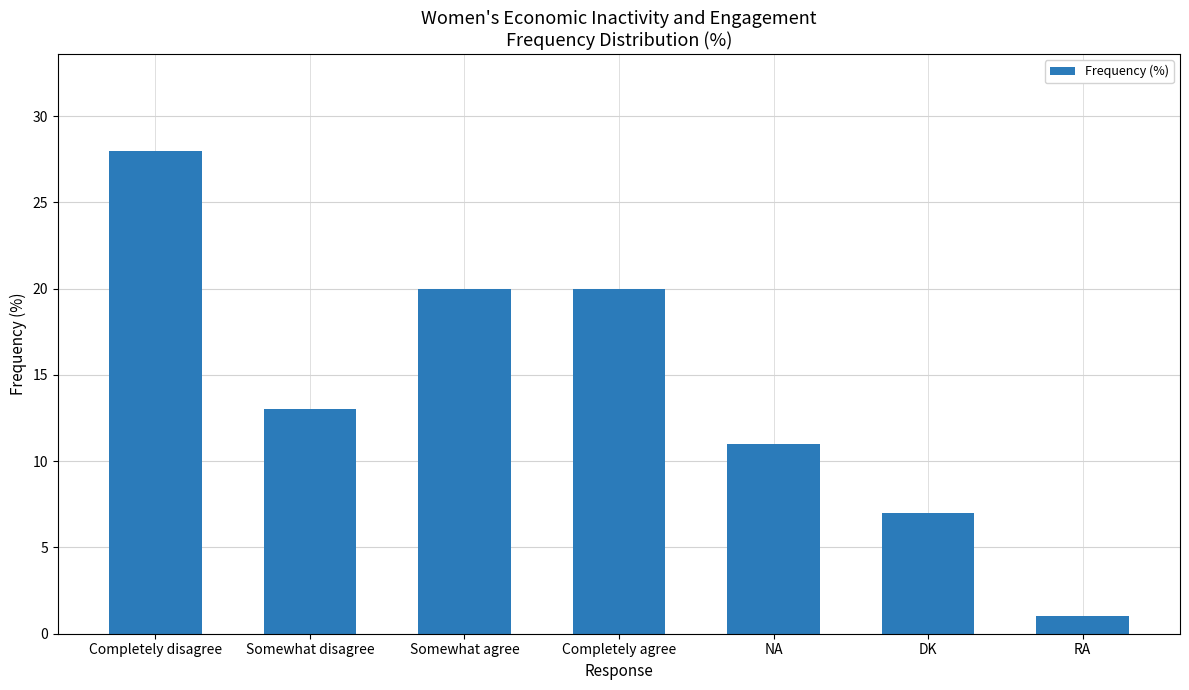

Does the chart contain any negative values?

No